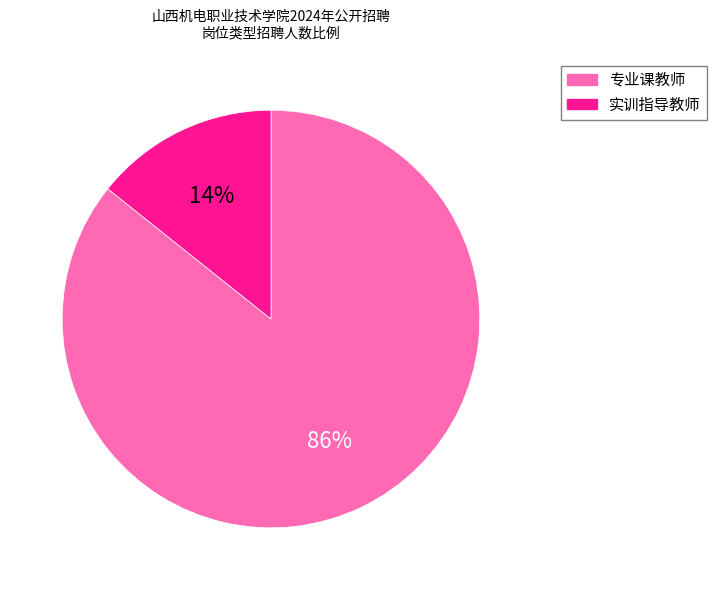

Is it true that 专业课教师 is 86% of the pie?

True